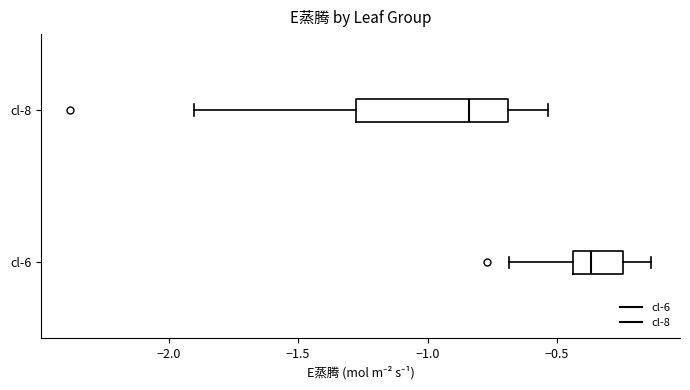

Where is the right edge of the box for cl-8 on the x-axis? The values are not printed on the chart, so give them approximately, as read against the axis.

-0.70